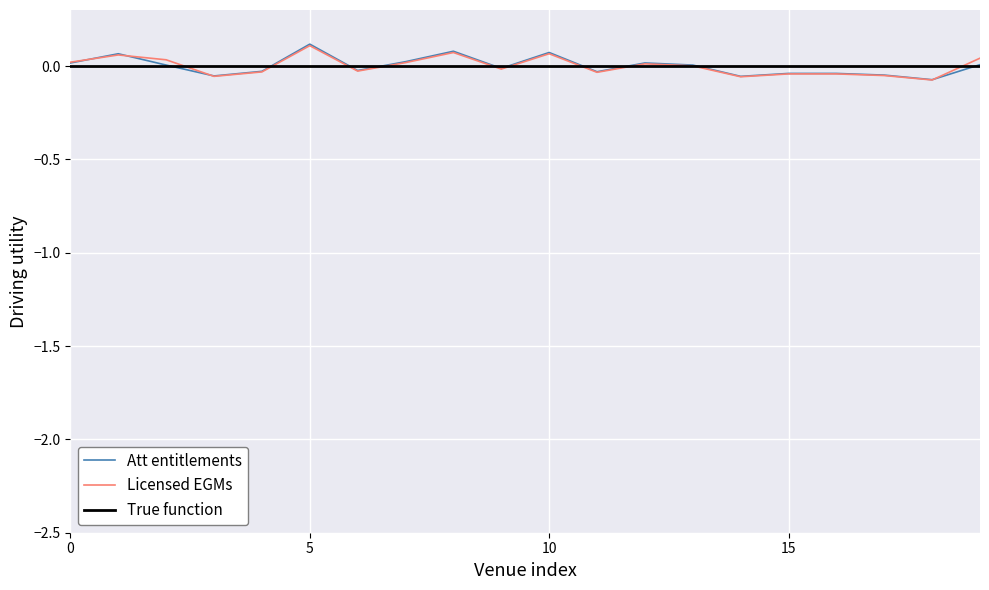

Is it true that True function equals 0.0 at 15?

True